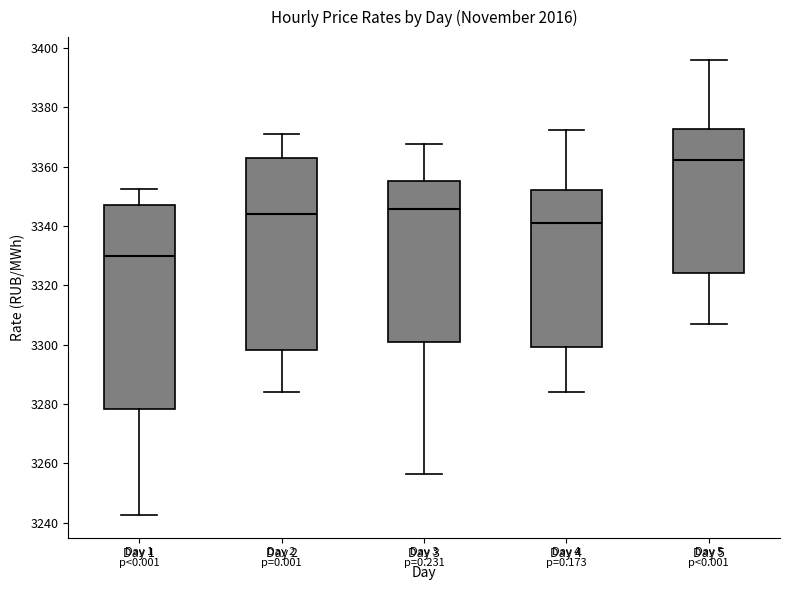

Where does the upper whisker of the box for Day 2 end on the y-axis? The values are not printed on the chart, so give them approximately, as read against the axis.

3372